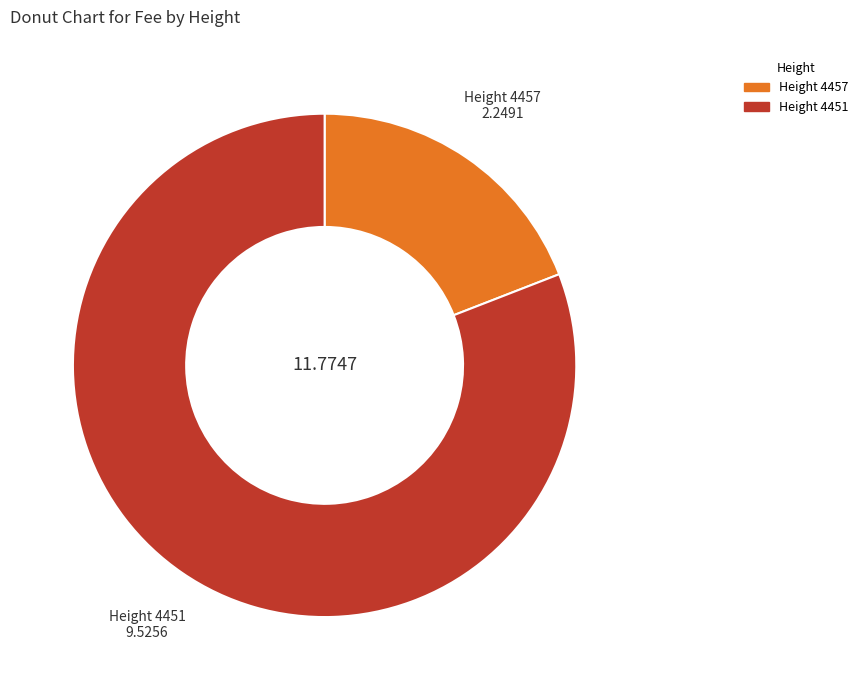

Combined, do Height 4451 and Height 4457 account for over 50%?

Yes